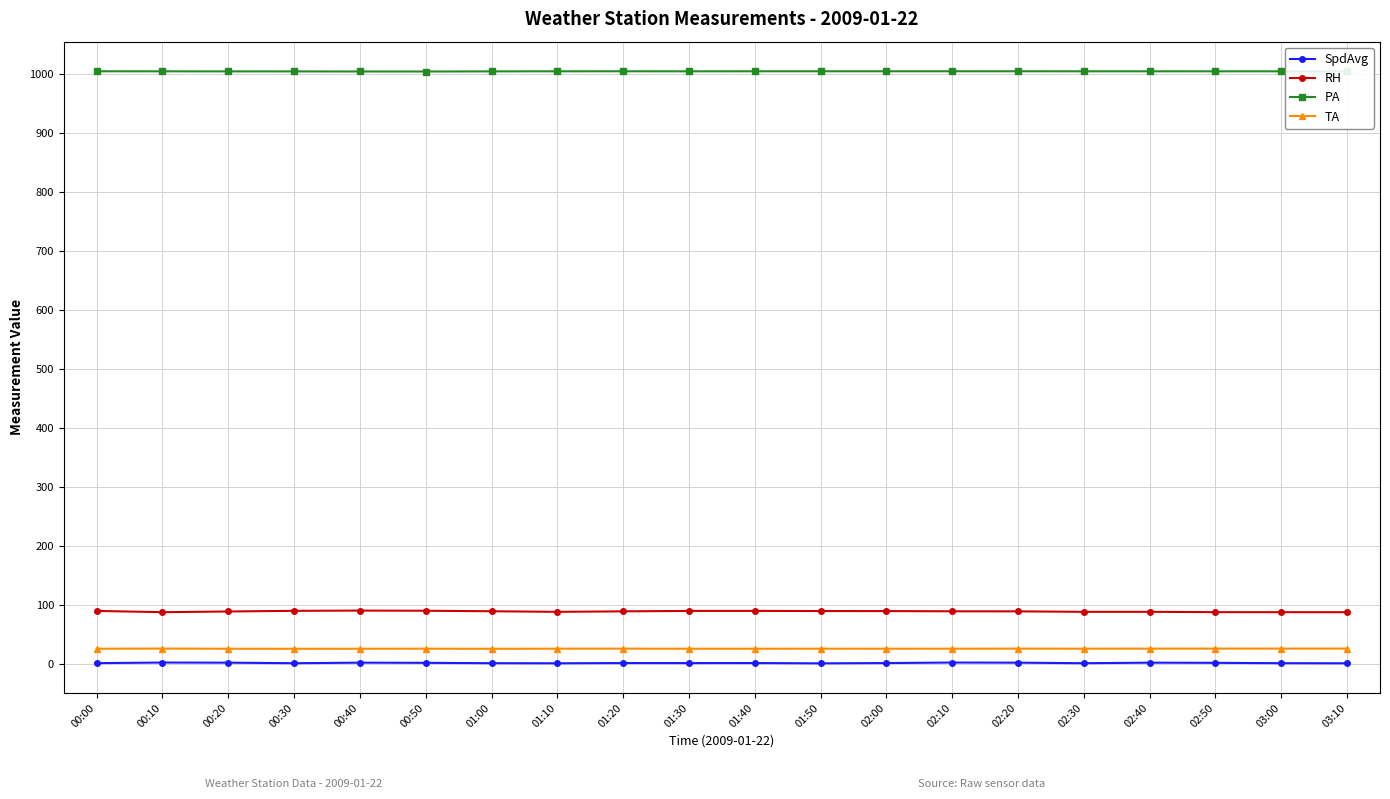

How many lines are shown in the chart?

4